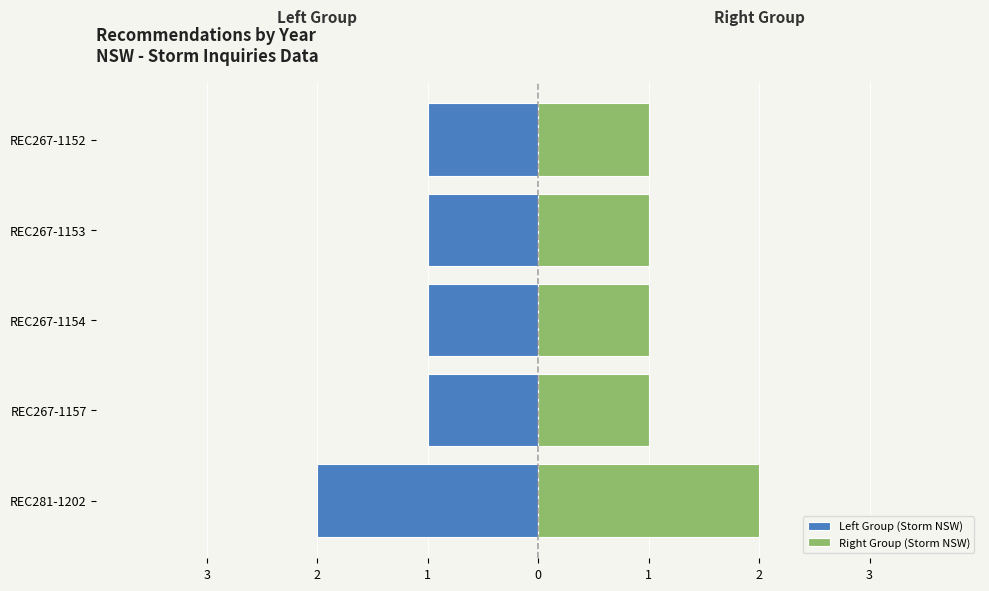

List the series in order of their overall mean, lowest first.

Left Group (Storm NSW), Right Group (Storm NSW)